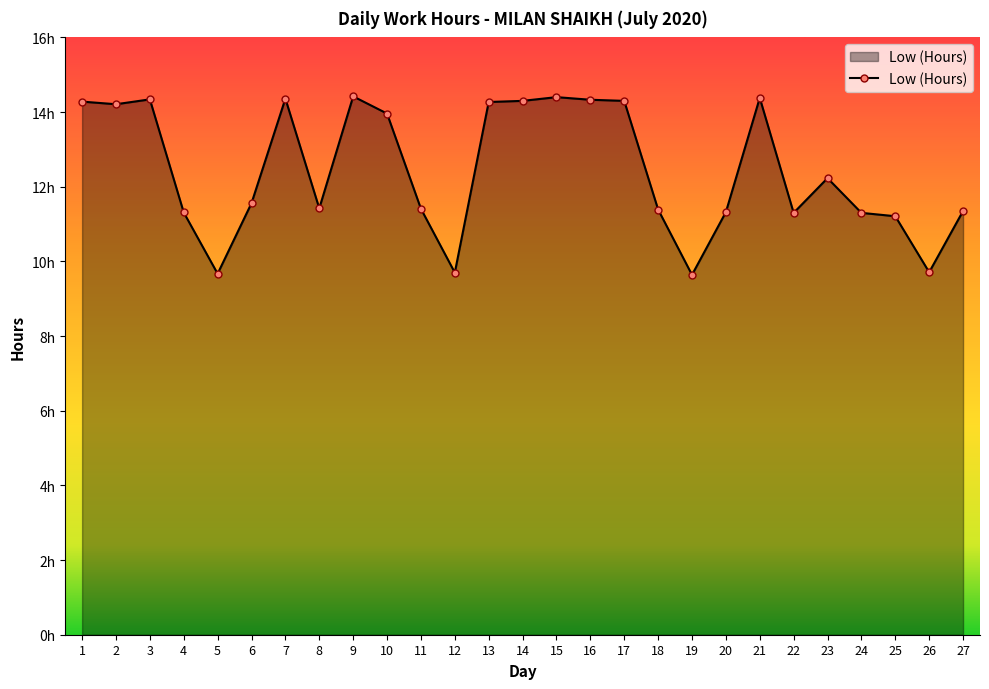

Does the chart have visible grid lines?

No